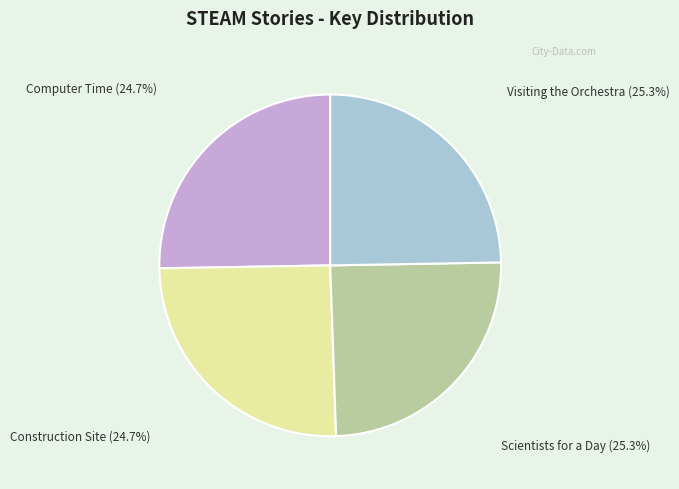

Does Visiting the Orchestra represent more than half of the total?

No